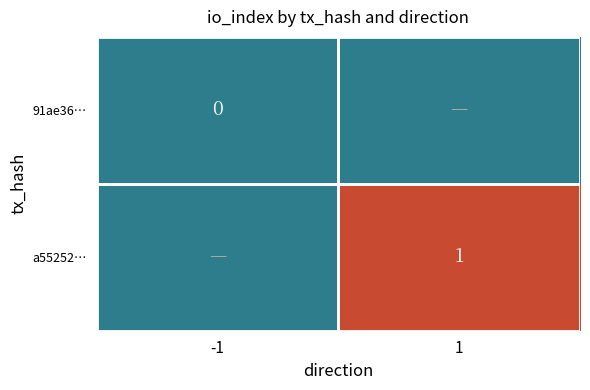

True or false: a55252… has a value of 0.3 at 1.

False